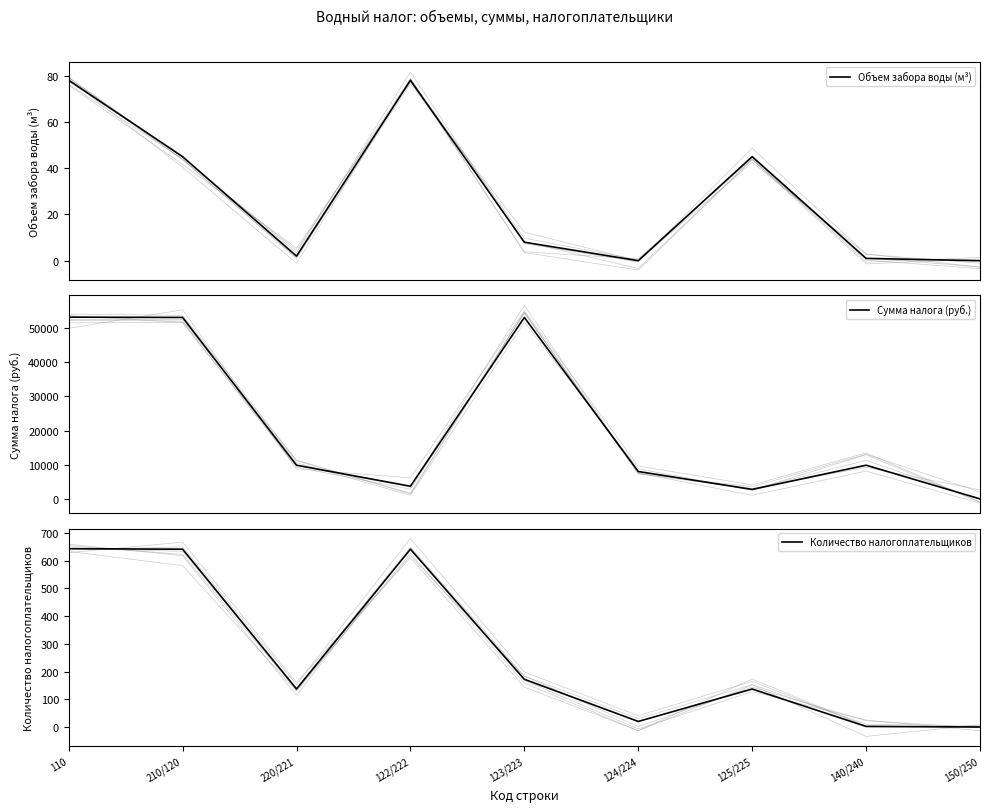

What is the label of the 7th point from the right?

220/221